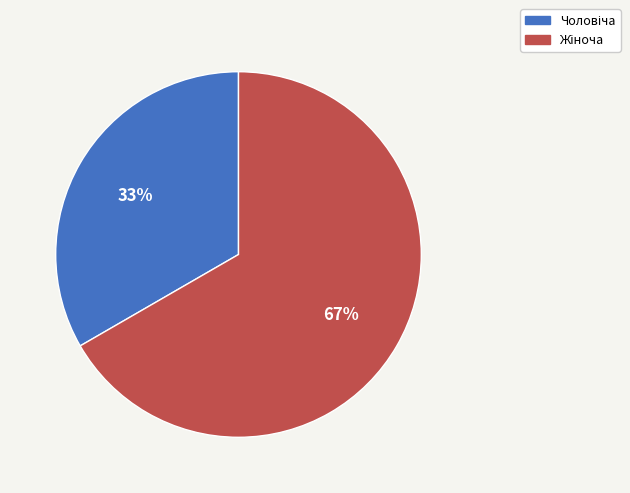

Is there a majority slice in this chart?

Yes